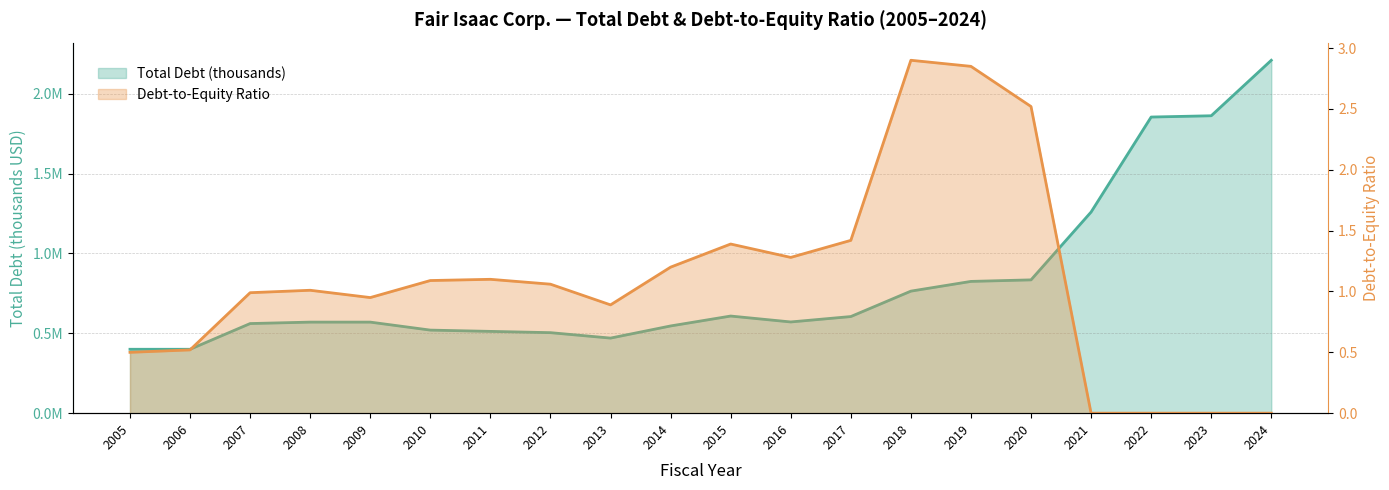

What is the greatest value displayed?

2209021.0